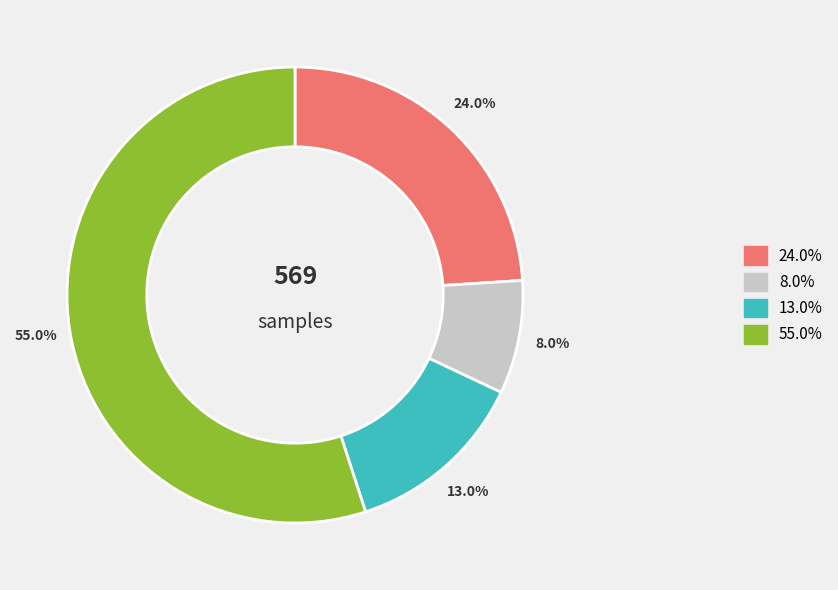

Is the sum of 24.0% and 8.0% greater than half?

No